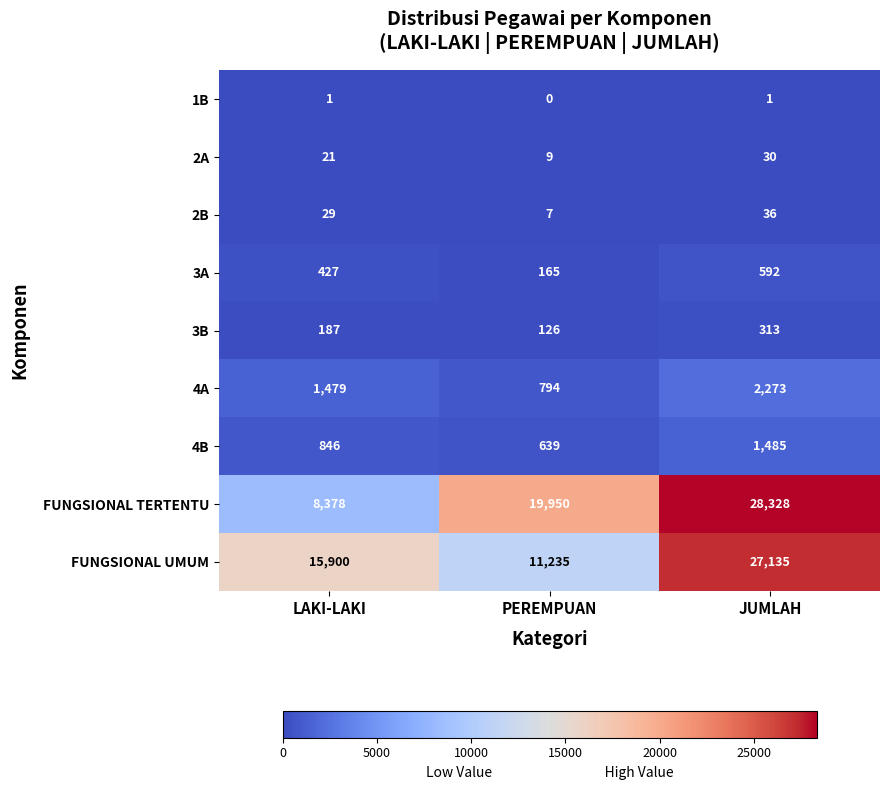

Read the FUNGSIONAL UMUM value at LAKI-LAKI, to the nearest 100.

15900